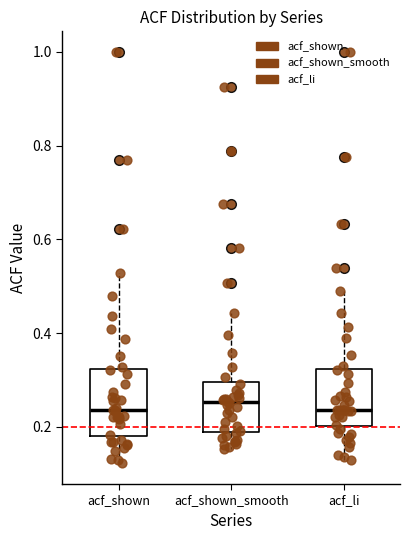

Reading left to right, transcribe this box plot: for each box, give where its median line is, the range the box spans, and where its two whiskers end, as read against the y-axis. The values are not printed on the chart, so give them approximately, as read against the axis.

acf_shown: median 0.24, box 0.18 to 0.32, whiskers 0.12 to 0.52
acf_shown_smooth: median 0.26, box 0.18 to 0.30, whiskers 0.16 to 0.44
acf_li: median 0.24, box 0.20 to 0.32, whiskers 0.12 to 0.48